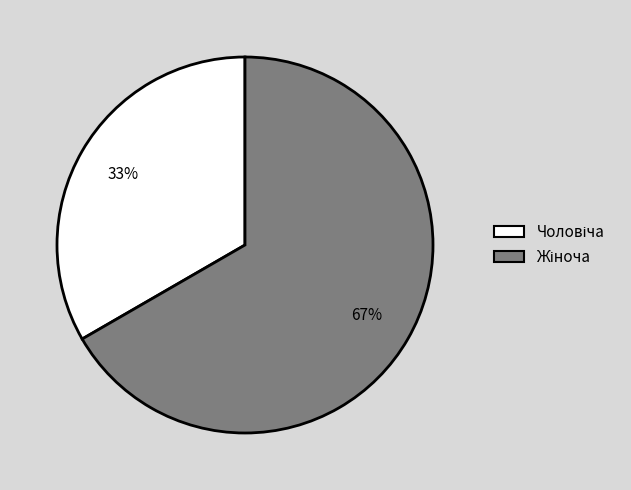

Does any single category account for the majority?

Yes